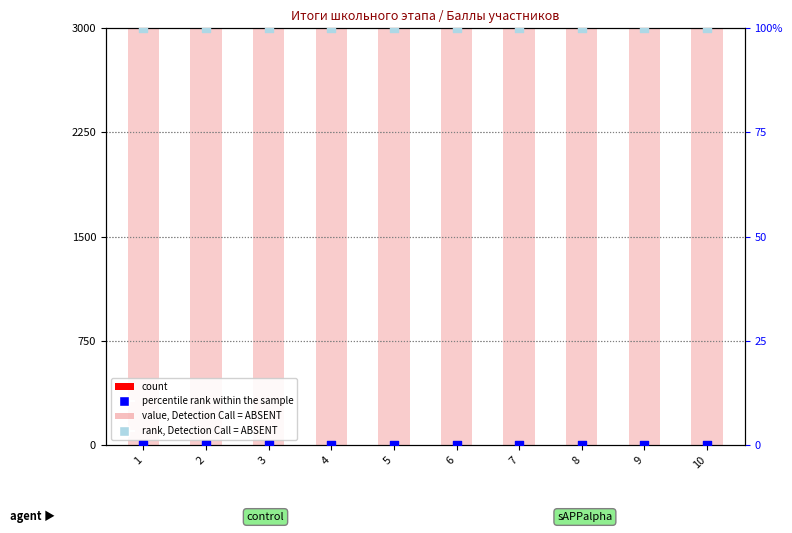

Which series contains the lowest Y value?

count